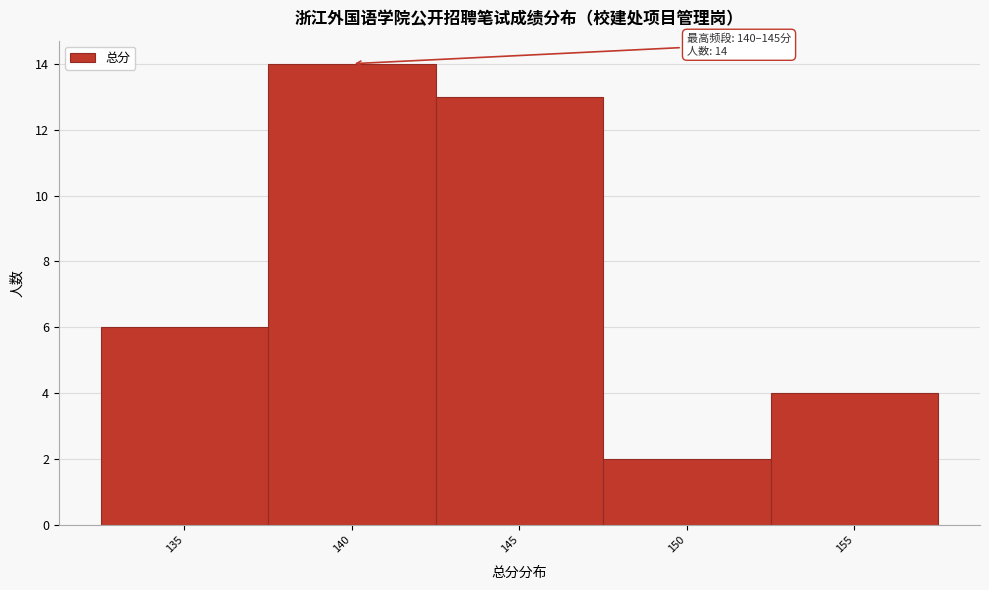

Reading left to right, list all the values displayed in this chart.

6	14	13	2	4